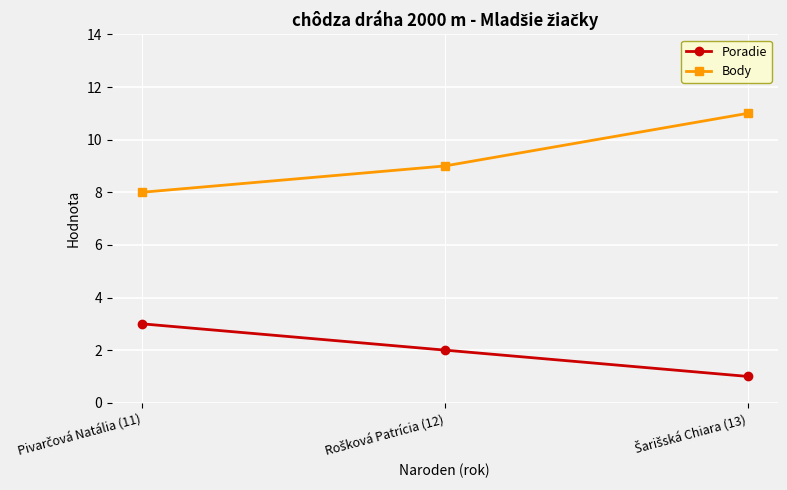

Which series has the largest total across all categories?

Body